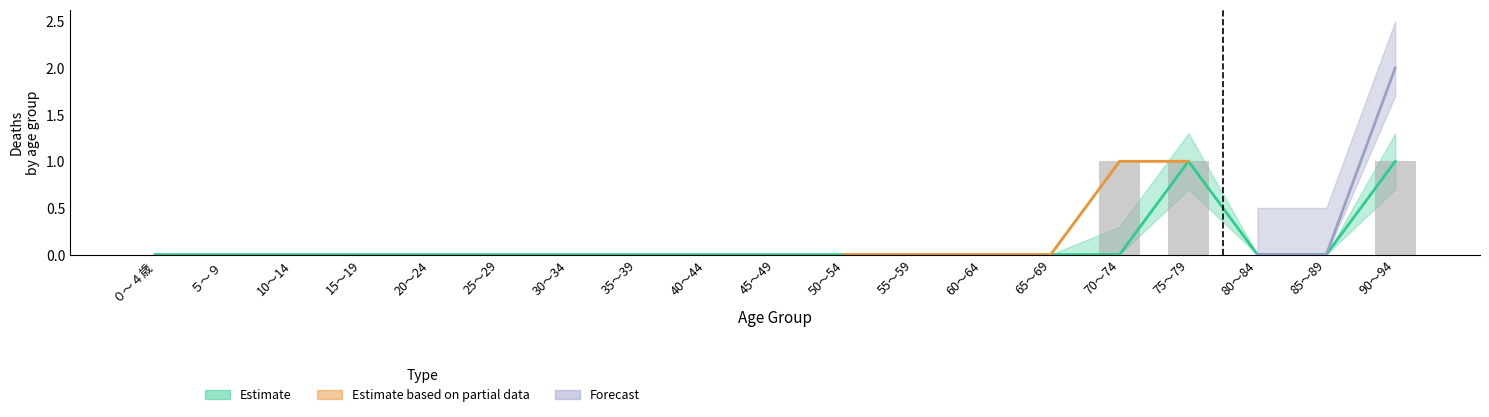

What is the label of the 9th bar from the left?

40～44